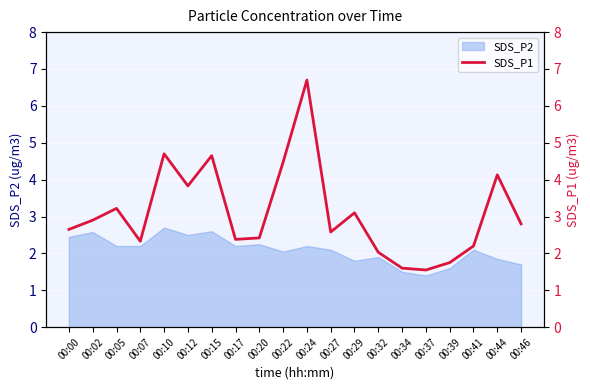

What value does the data have at 00:07?

2.3